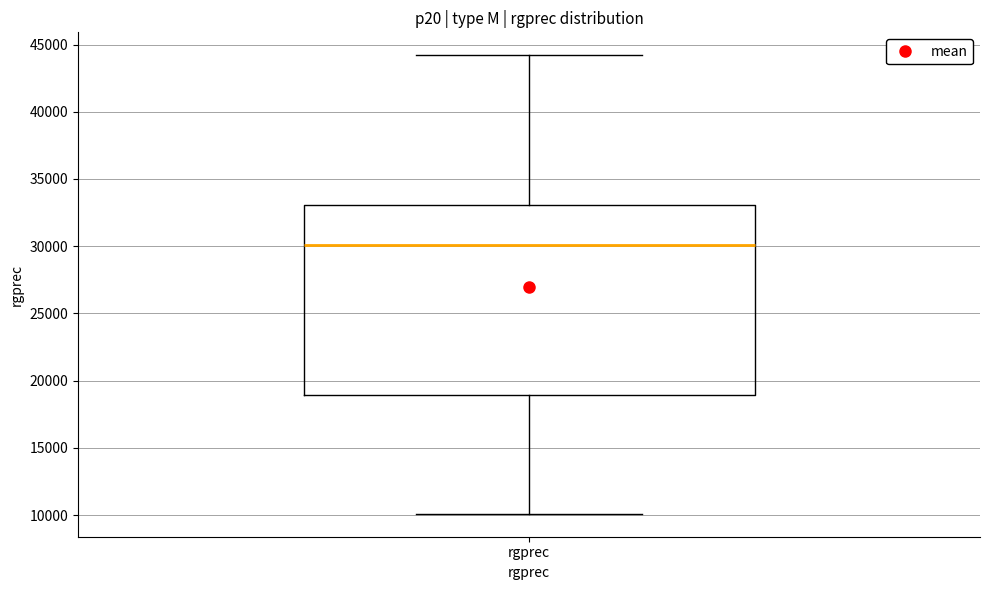

Where does the upper whisker of the box for rgprec end on the y-axis? The values are not printed on the chart, so give them approximately, as read against the axis.

44000